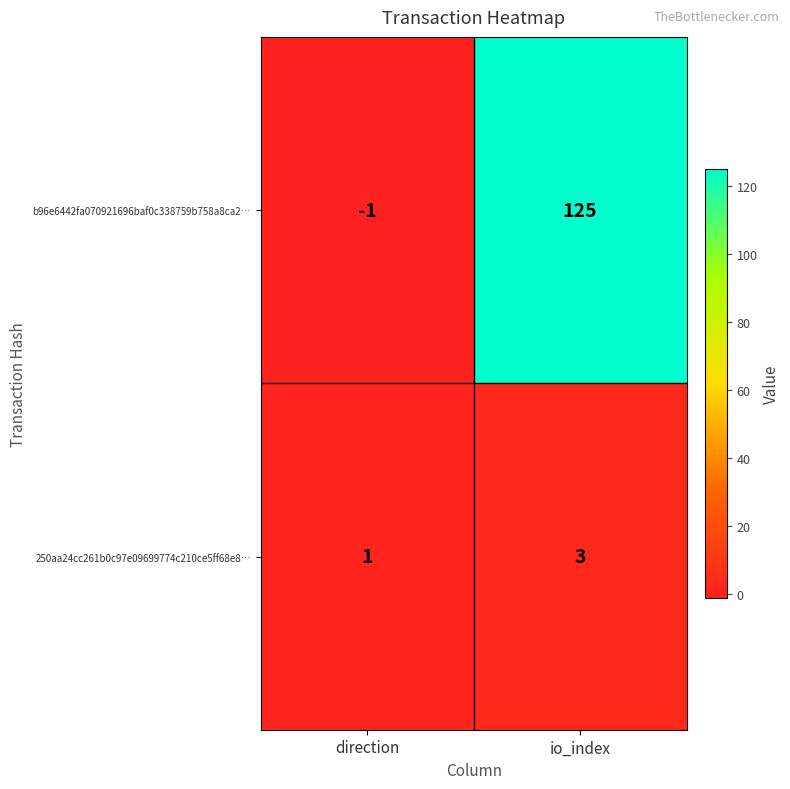

The 250aa24cc261b0c97e09699774c210ce5ff68e8… series shows 3 at io_index. True or false?

True